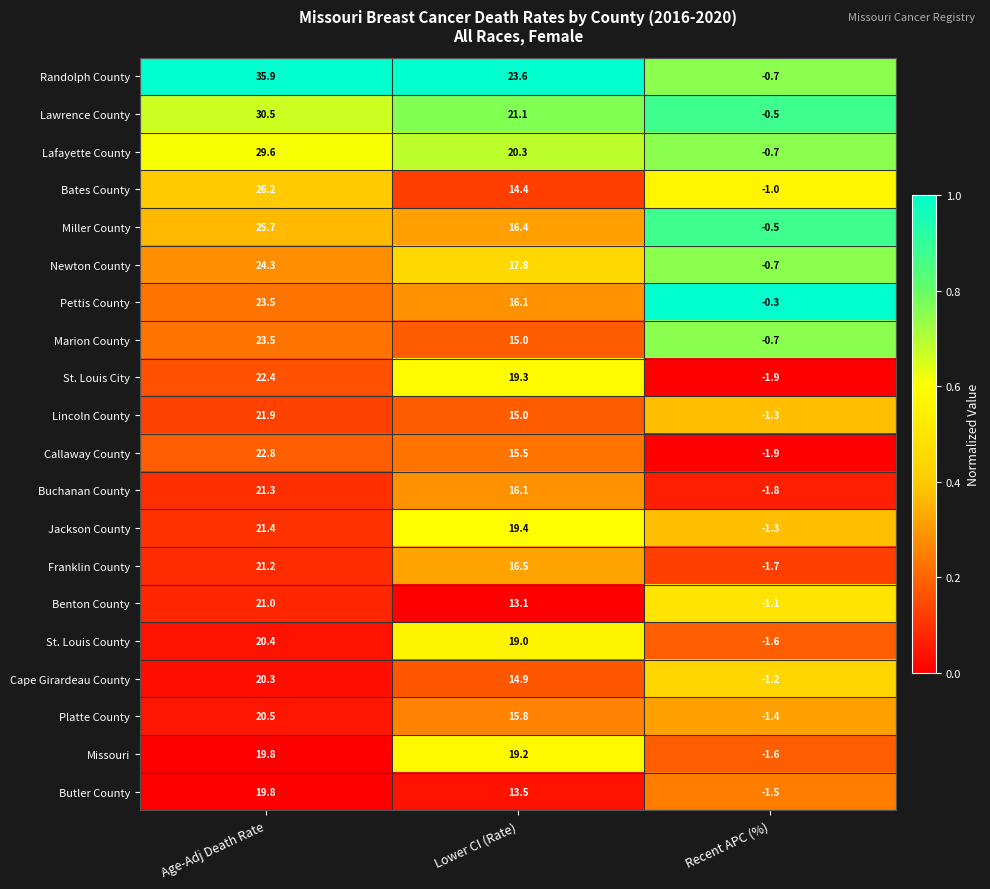

What is the sum of the Lafayette County values at Lower CI (Rate) and Recent APC (%)?

19.6